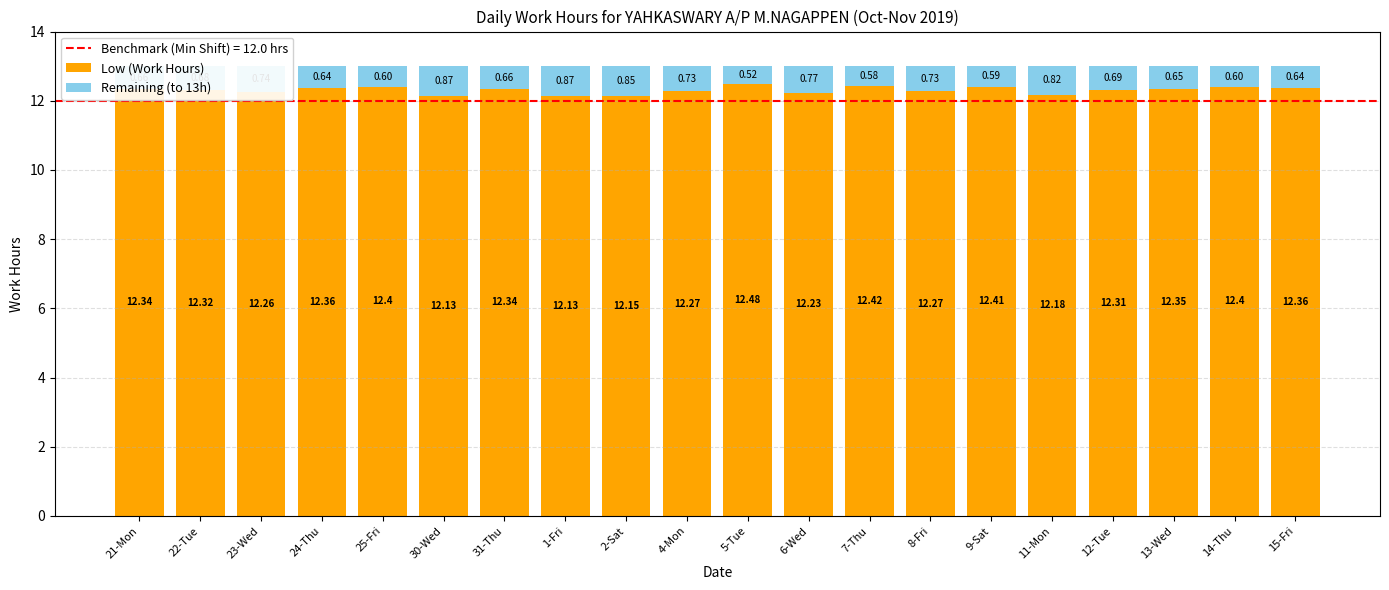

What is the total value across all series at 22-Tue?

13.0